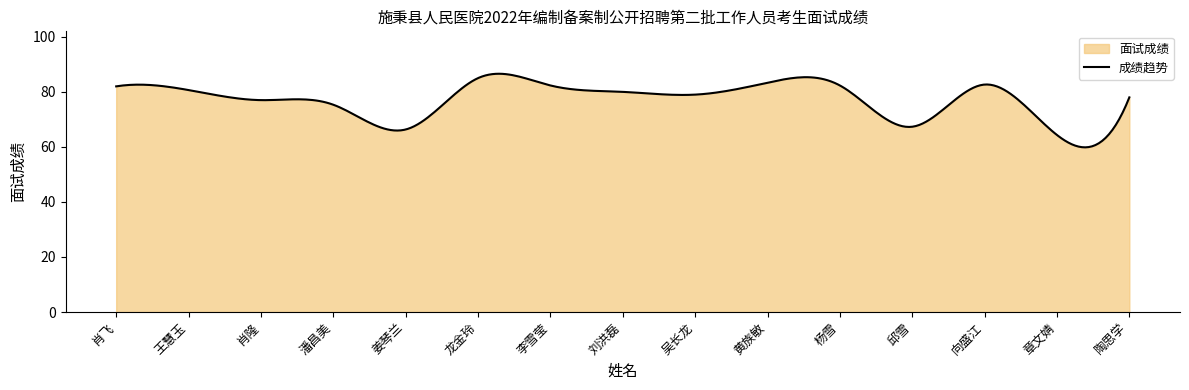

Where is the first local maximum?

龙金玲